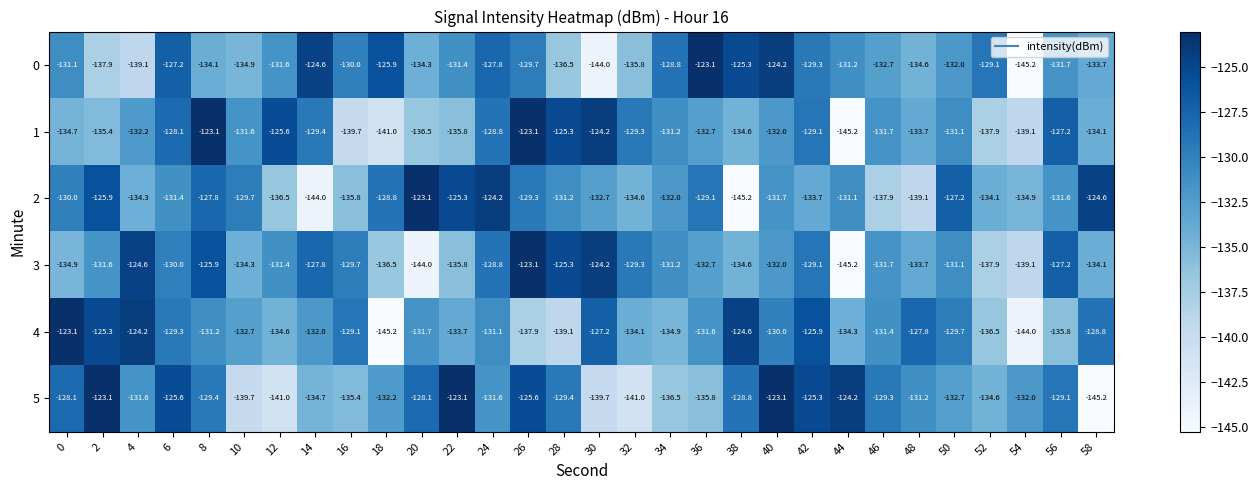

Which category has the lowest value in the 1 series?

44